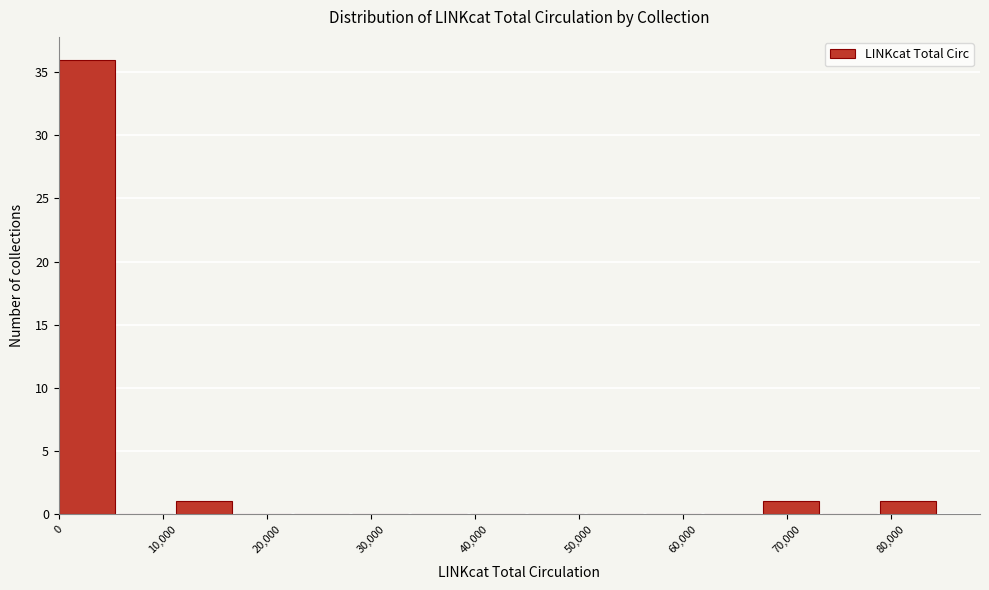

Over which range of the x-axis is the bar tallest?

0 to 6000